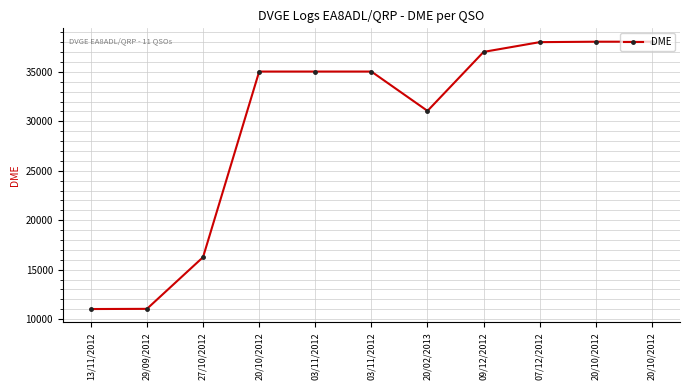

How many data points does each series have?

11